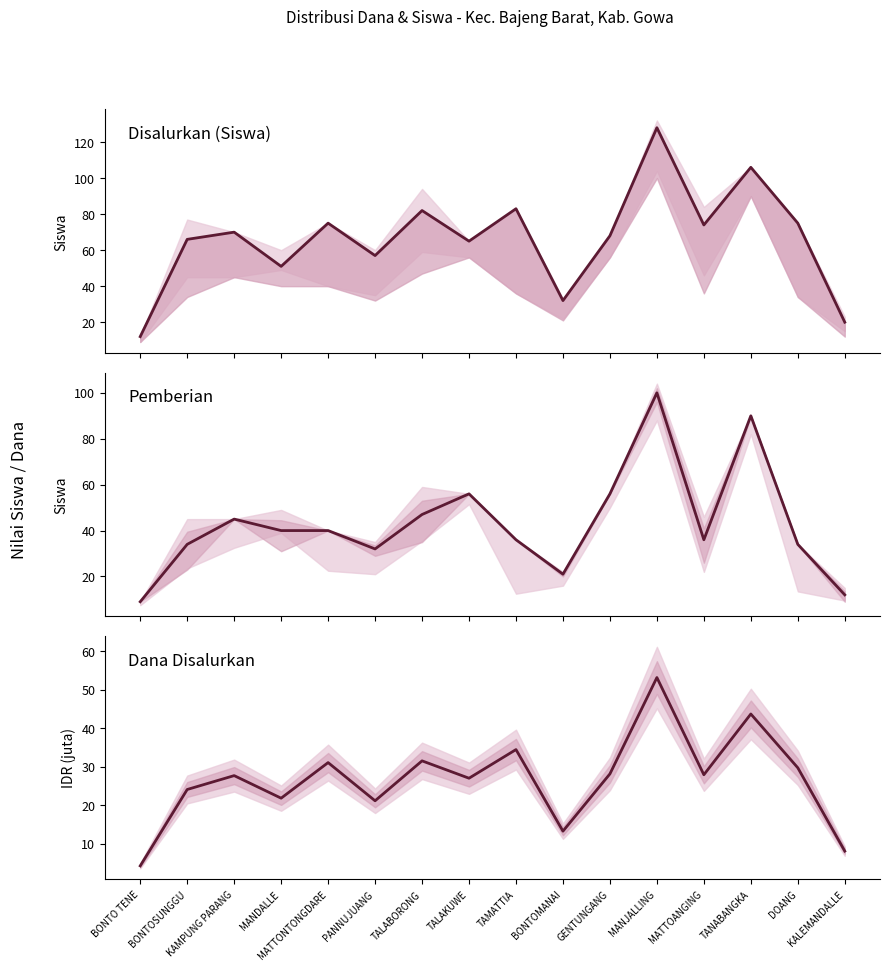

True or false: Disalurkan (Siswa) and Pemberian intersect in this chart.

False